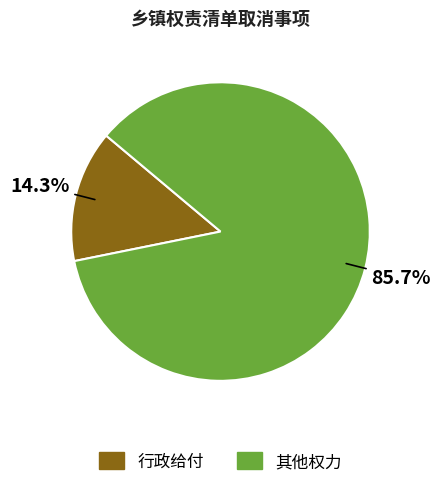

Does any single category account for the majority?

Yes